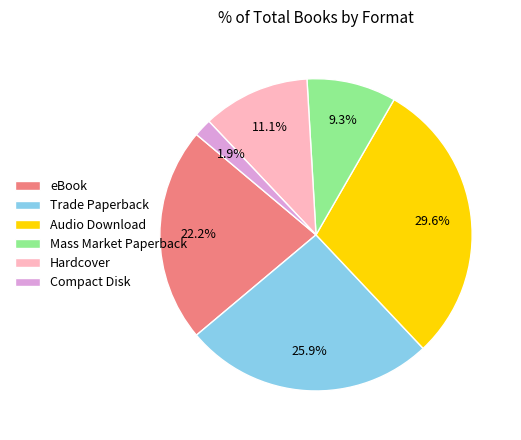

To the nearest percent, what is the difference between the Compact Disk and Mass Market Paperback slice percentages?

7%